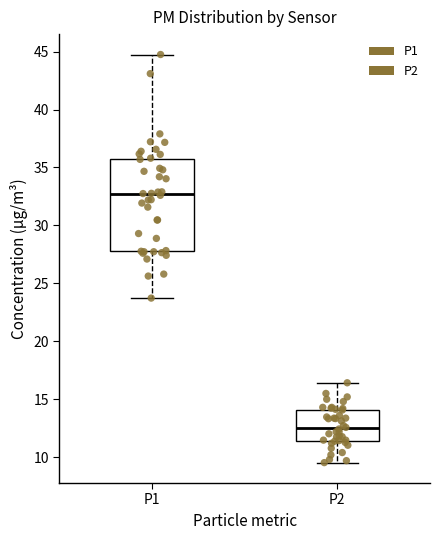

Reading left to right, transcribe this box plot: for each box, give where its median line is, the range the box spans, and where its two whiskers end, as read against the y-axis. The values are not printed on the chart, so give them approximately, as read against the axis.

P1: median 32.5, box 28.0 to 35.5, whiskers 23.5 to 45.0
P2: median 12.5, box 11.5 to 14.0, whiskers 9.5 to 16.5